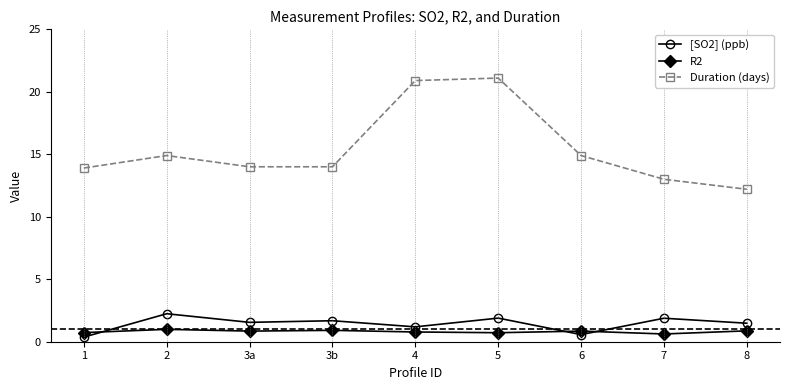

At which label does [SO2] (ppb) reach its minimum?

1